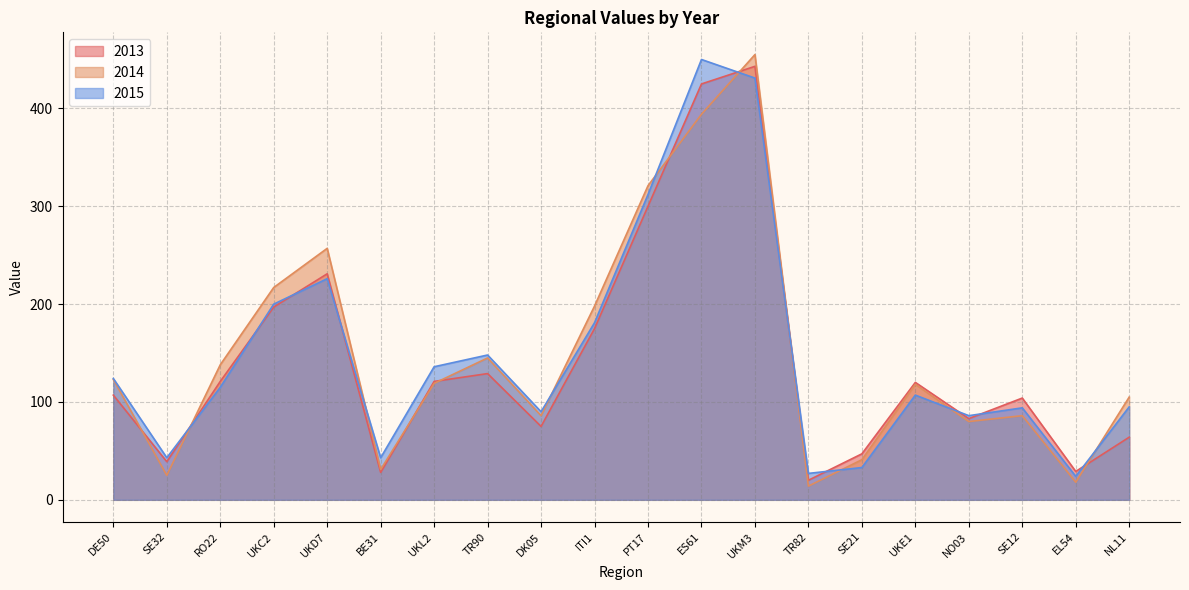

Is the value of 2013 at UKE1 greater than the value of 2014 at DE50?

No